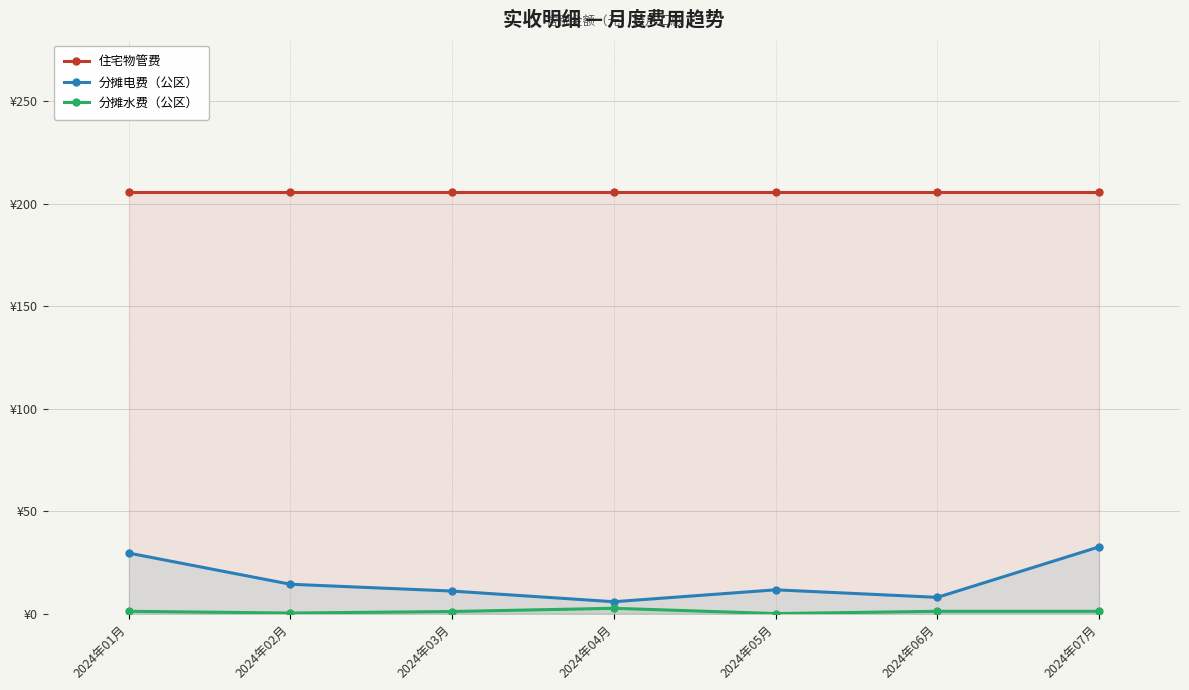

What is the label of the 1st point from the left?

2024年01月